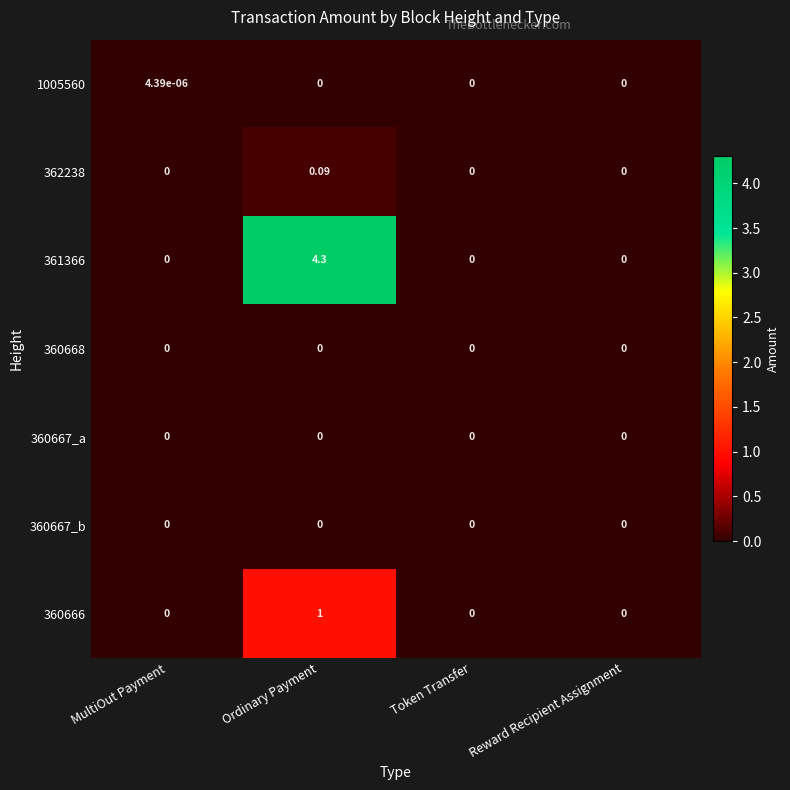

Which label corresponds to the largest value in the chart?

Ordinary Payment